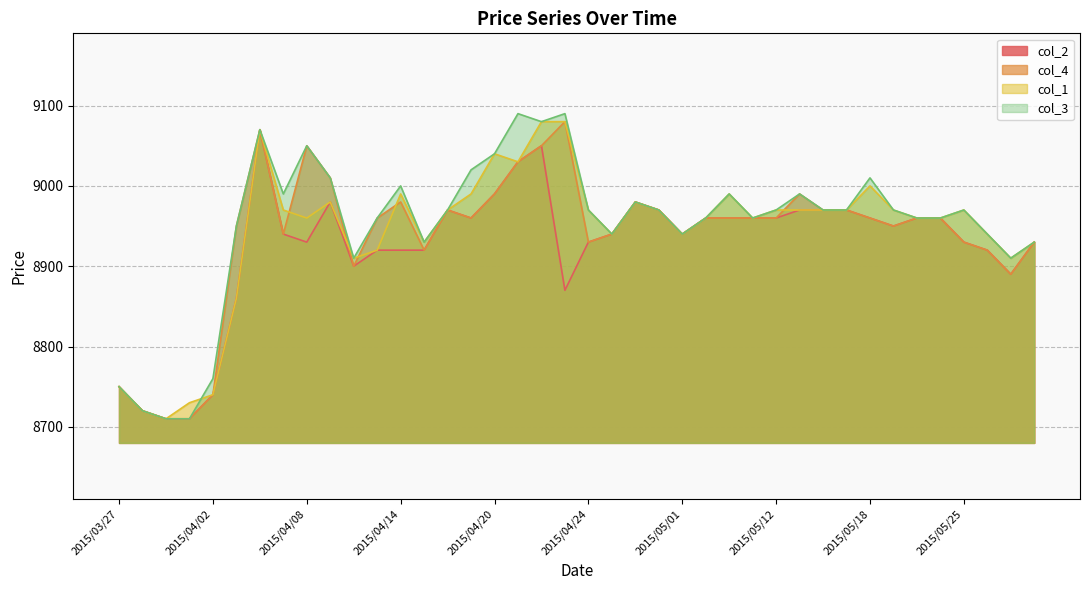

Read the col_1 value at 2015/04/22.

9080